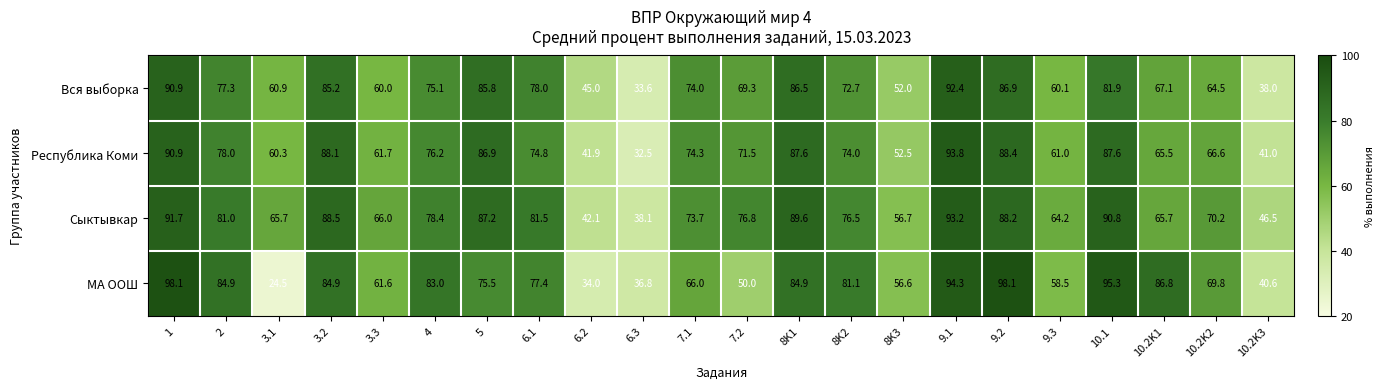

What is the sum of the Сыктывкар values at 7.2 and 3.1?

142.5